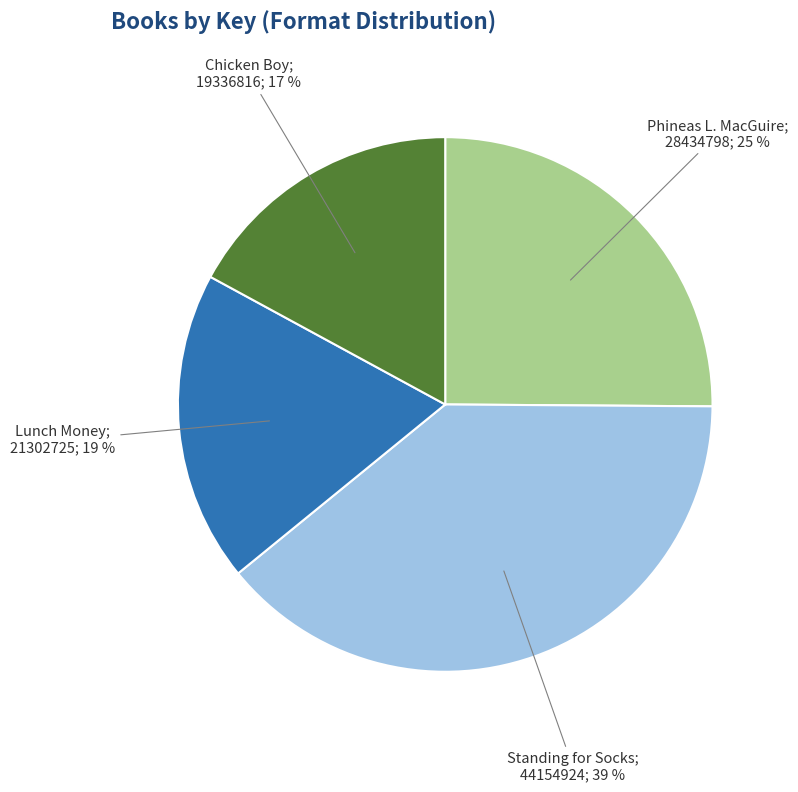

Does any single category account for the majority?

No